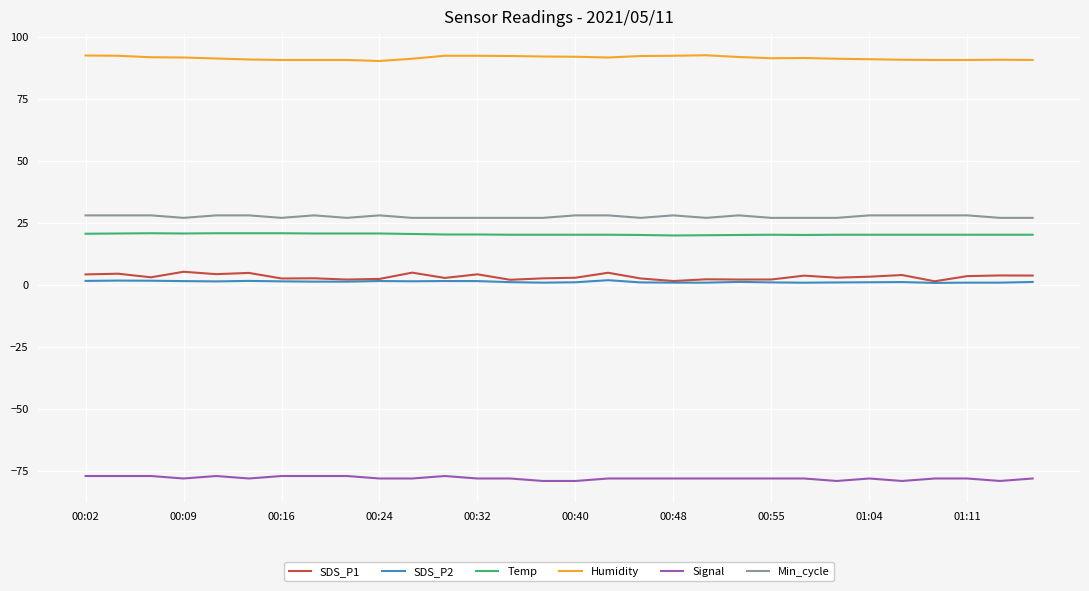

Which series has the widest spread of values?

SDS_P1